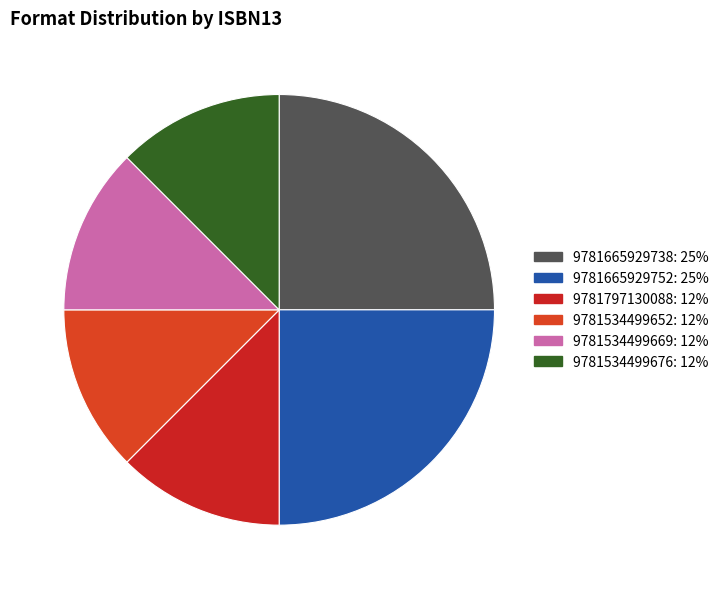

To the nearest percent, what is the combined percentage of 9781534499676 and 9781534499652?

25%